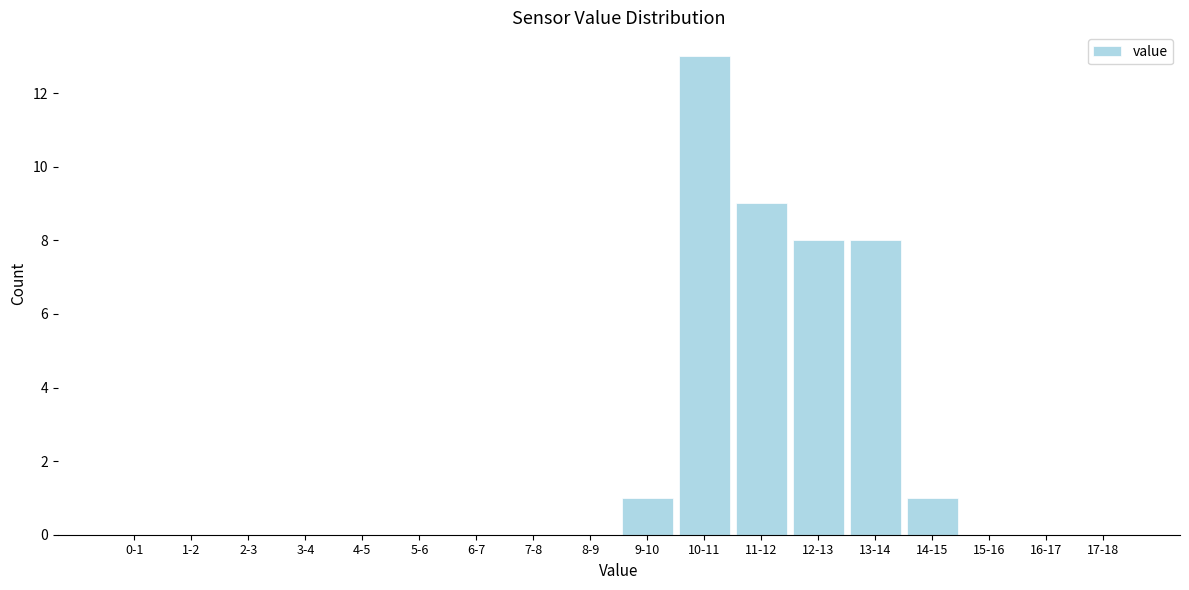

Reading right to left, what are all the values shown in this chart?

17-18=0	16-17=0	15-16=0	14-15=1	13-14=8	12-13=8	11-12=9	10-11=13	9-10=1	8-9=0	7-8=0	6-7=0	5-6=0	4-5=0	3-4=0	2-3=0	1-2=0	0-1=0